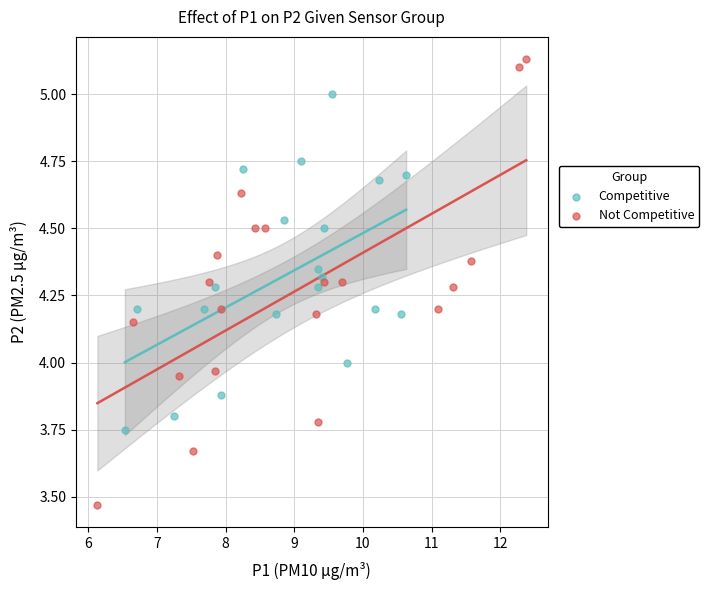

Which series has the widest spread of Y values?

Not Competitive